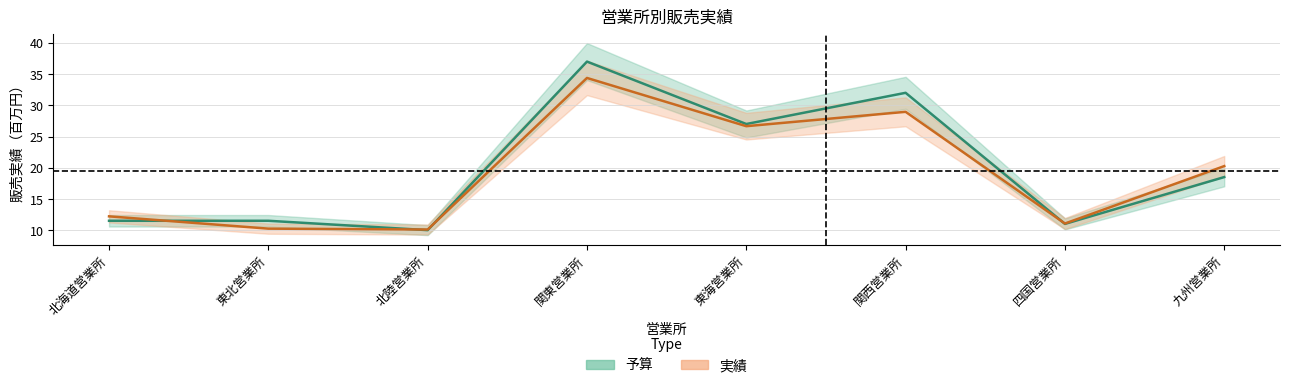

How many lines are shown in the chart?

2